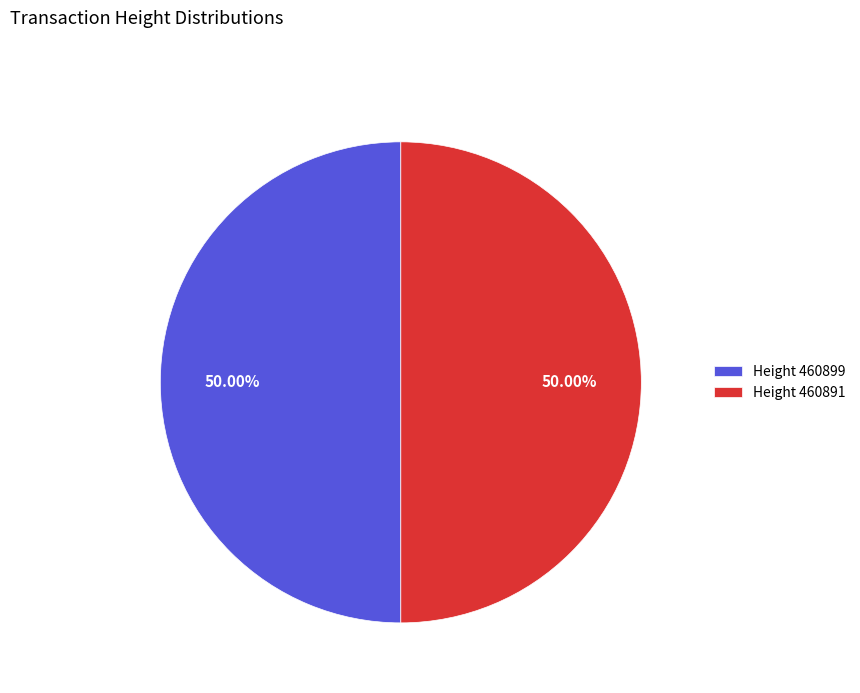

What is the ratio of the value at Height 460891 to the value at Height 460899?

1.0